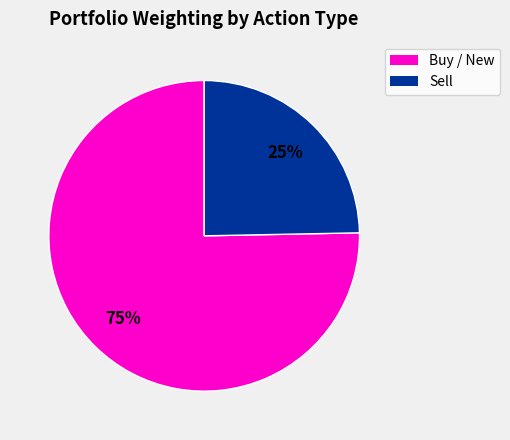

Does any single category account for the majority?

Yes